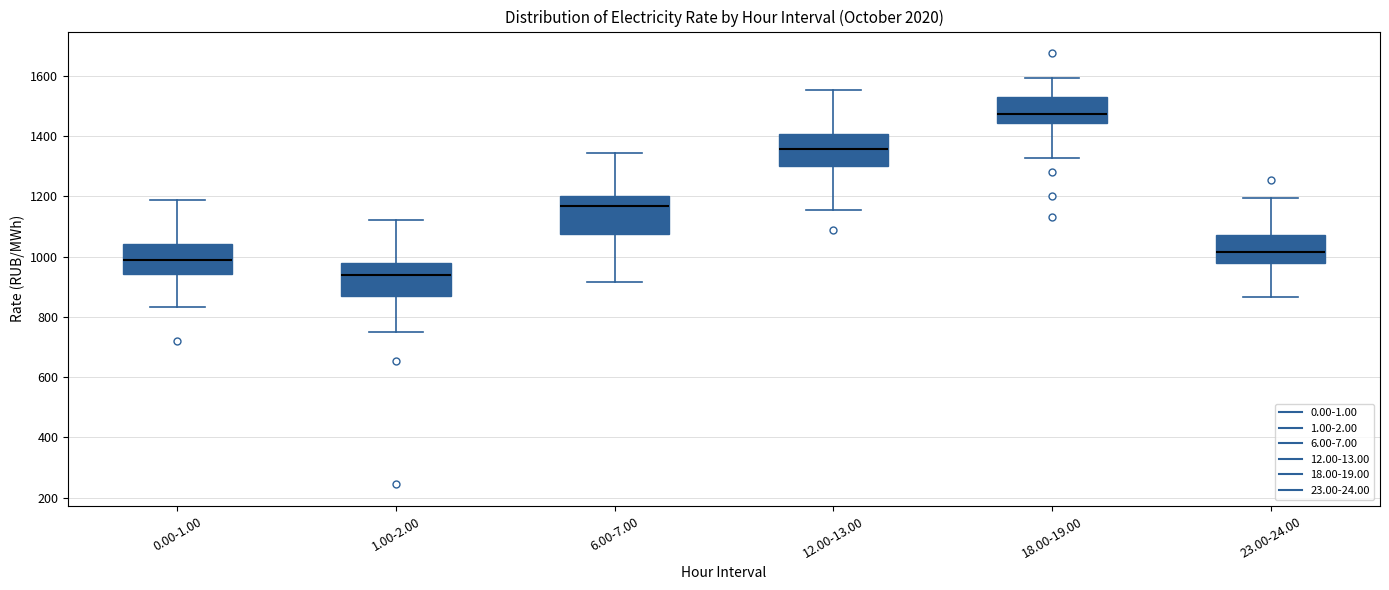

Where does the lower whisker of the box for 6.00-7.00 end on the y-axis? The values are not printed on the chart, so give them approximately, as read against the axis.

920